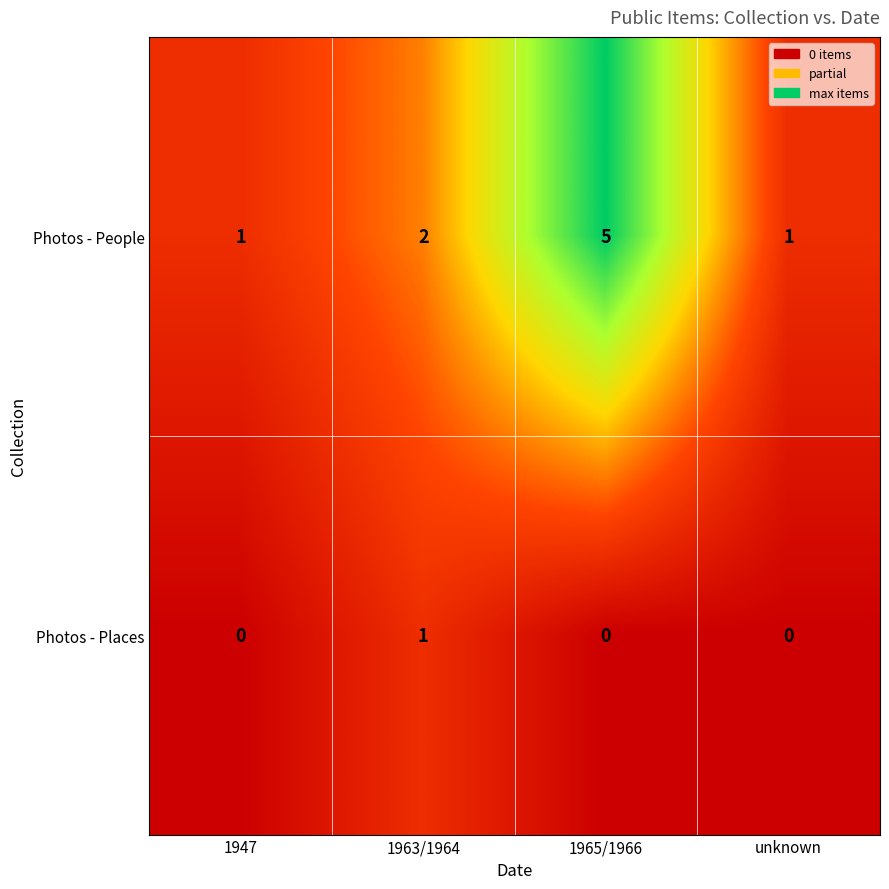

The Photos - Places series shows 1 at 1963/1964. True or false?

True